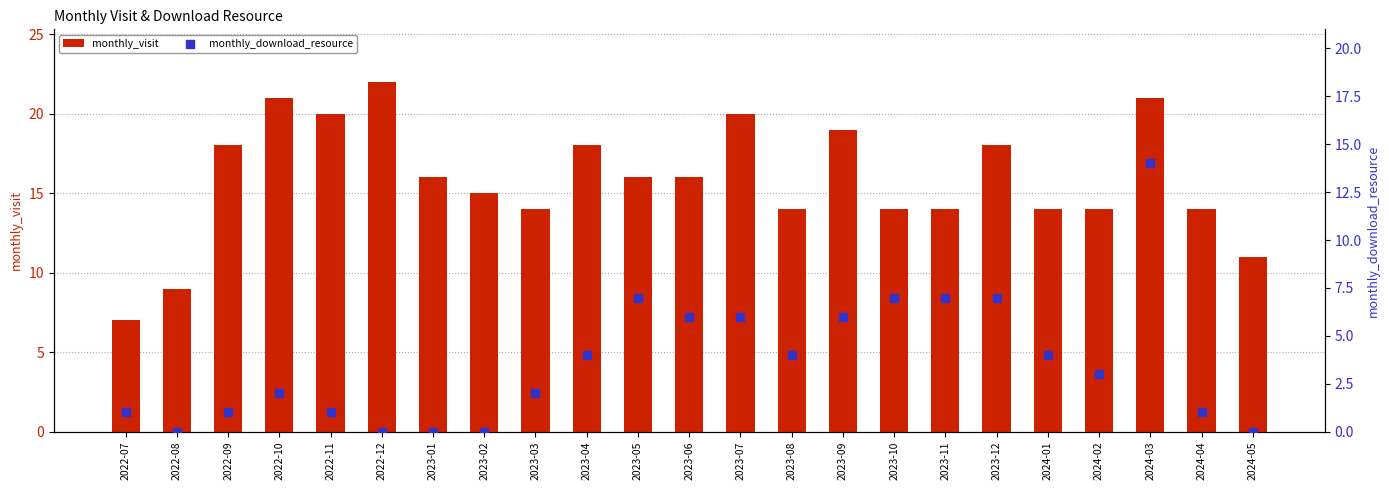

Which series contains the highest Y value?

monthly_visit